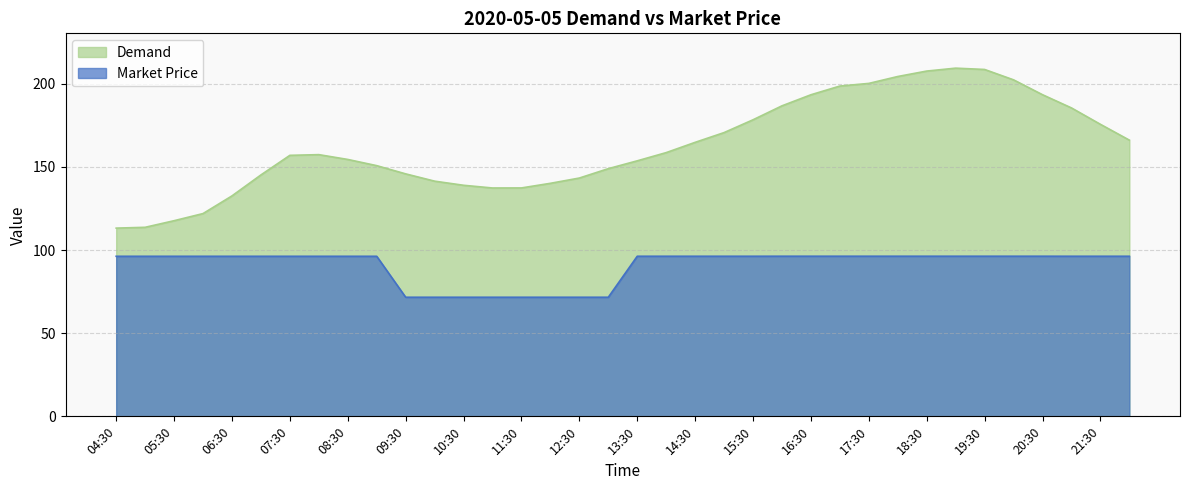

How many interior local peaks does the Demand series have?

2